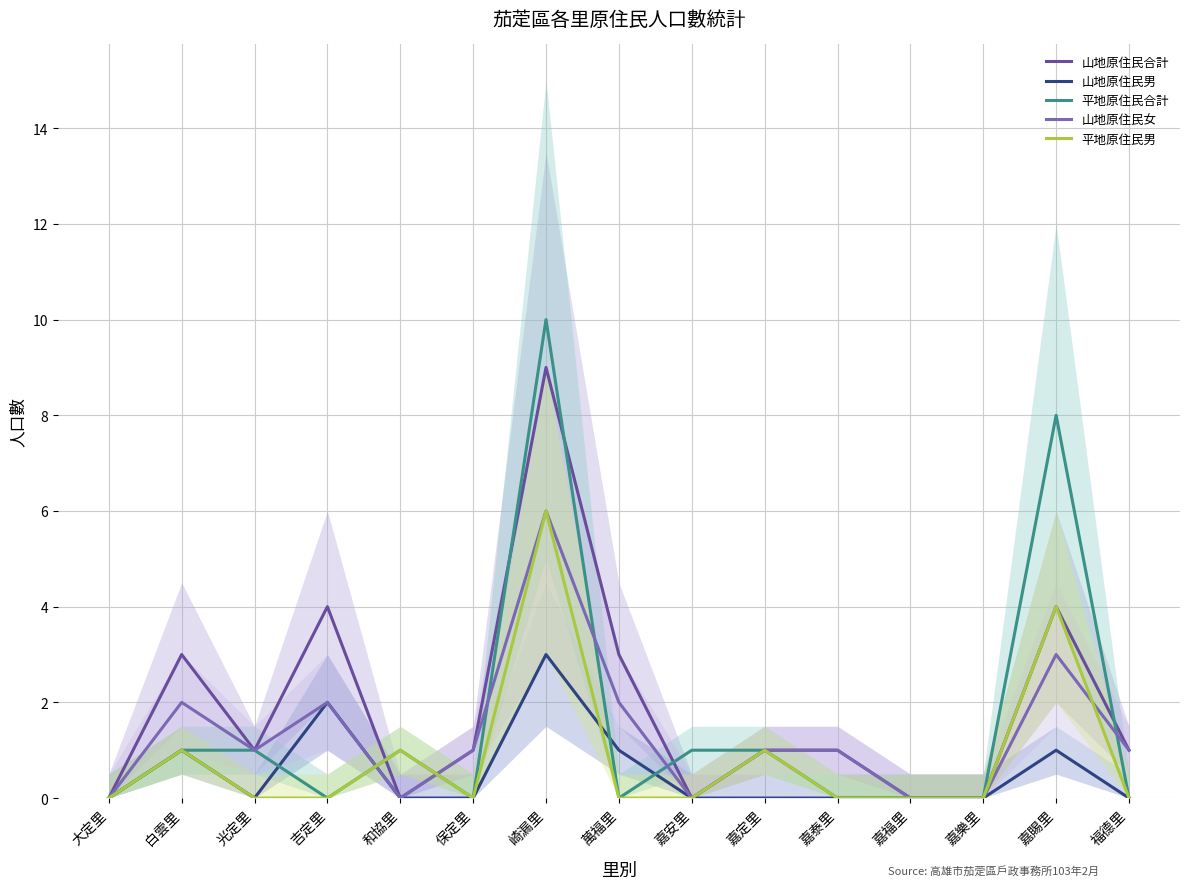

How many values in the 山地原住民女 series are below 1?

5